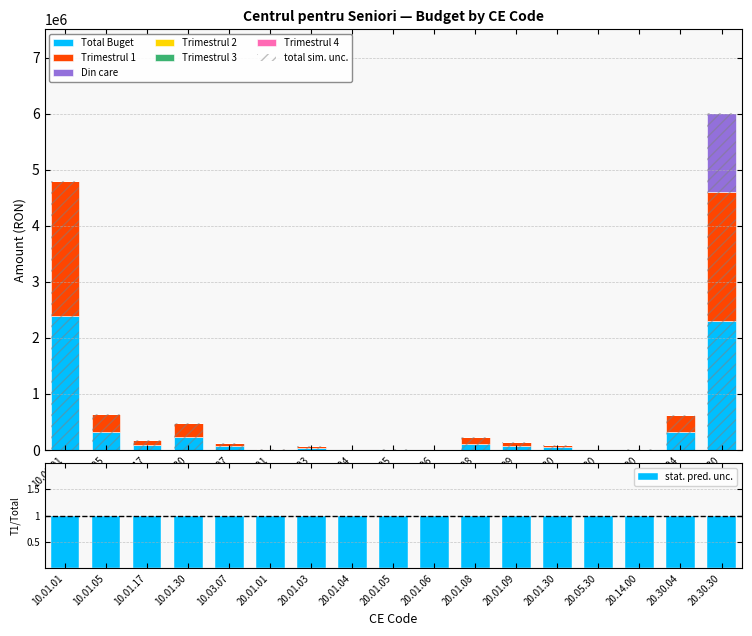

Are the bars horizontal?

No